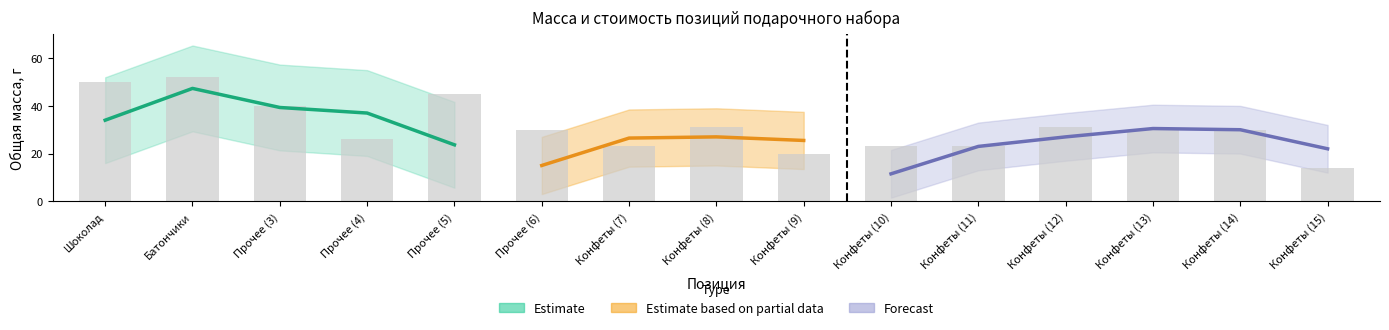

The chart shows a value of 31 at Конфеты (8). True or false?

True